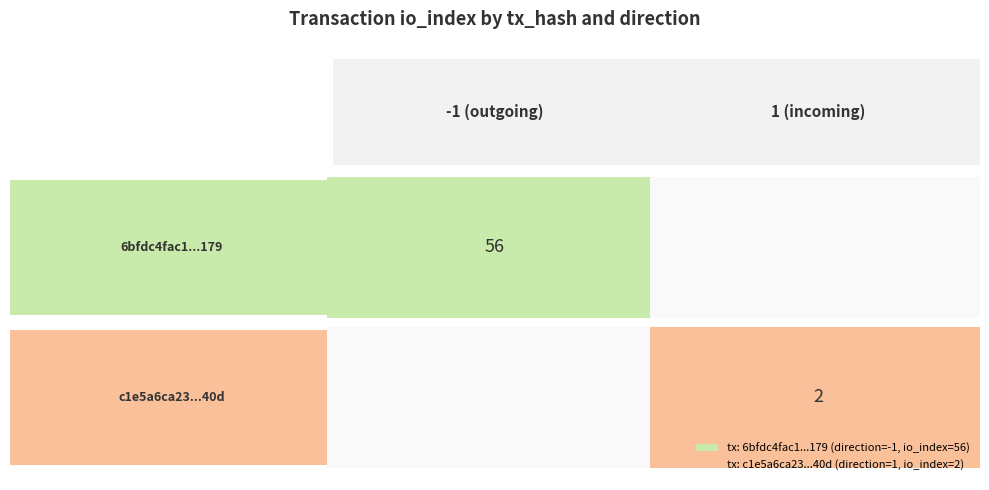

Count the number of data series in this chart.

2